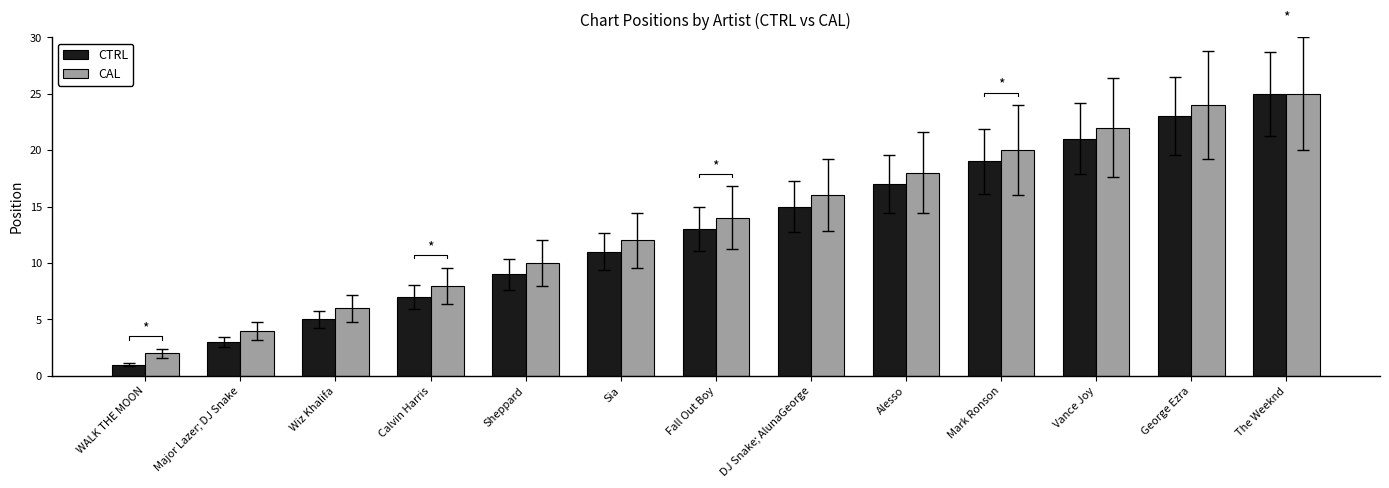

What is the label of the 2nd bar from the left?

Major Lazer; DJ Snake